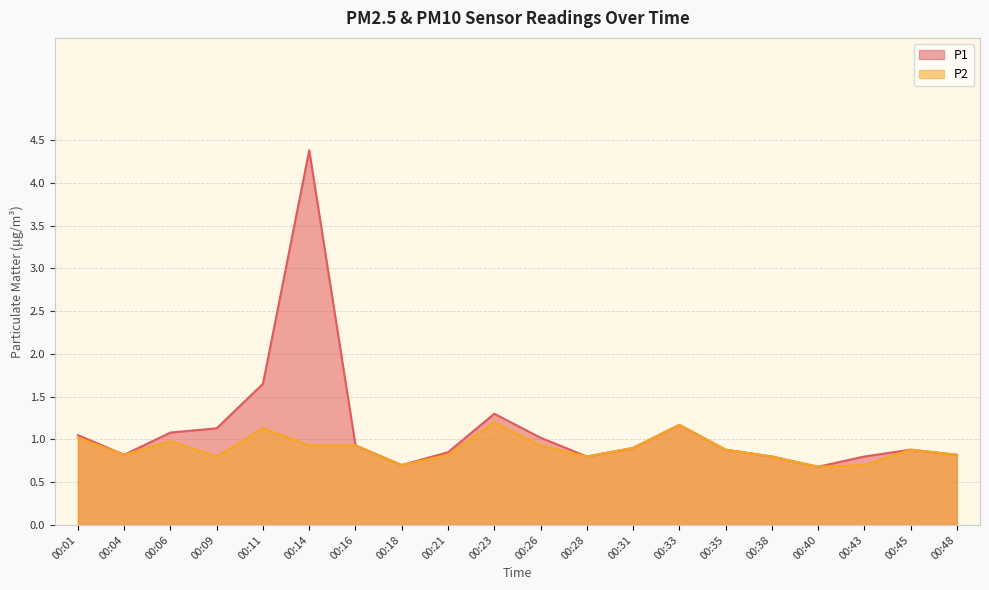

Rank the series by their average value, from lowest to highest.

P2, P1